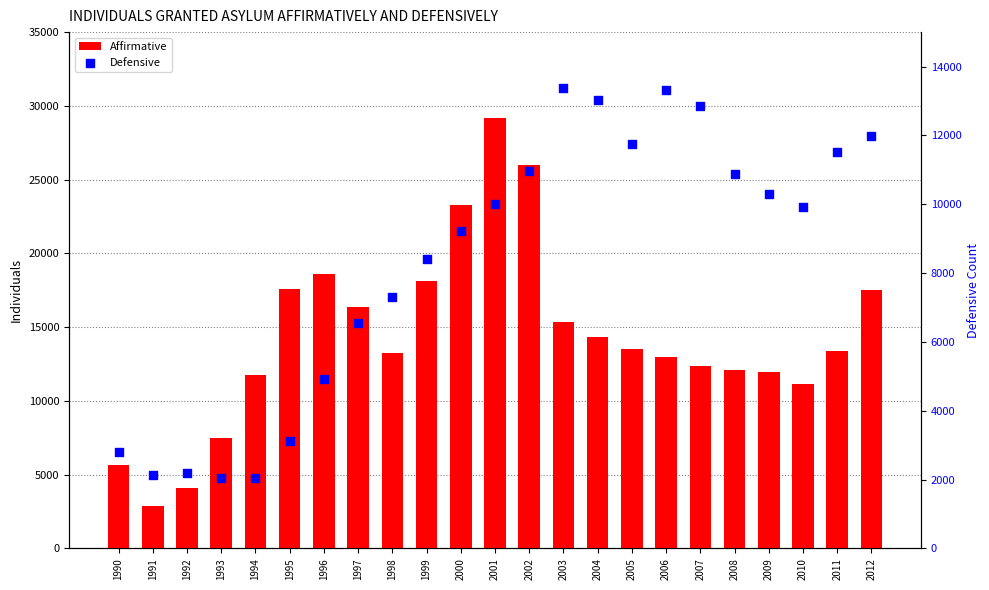

Is the value of Affirmative at 1991 greater than the value of Defensive at 1991?

Yes